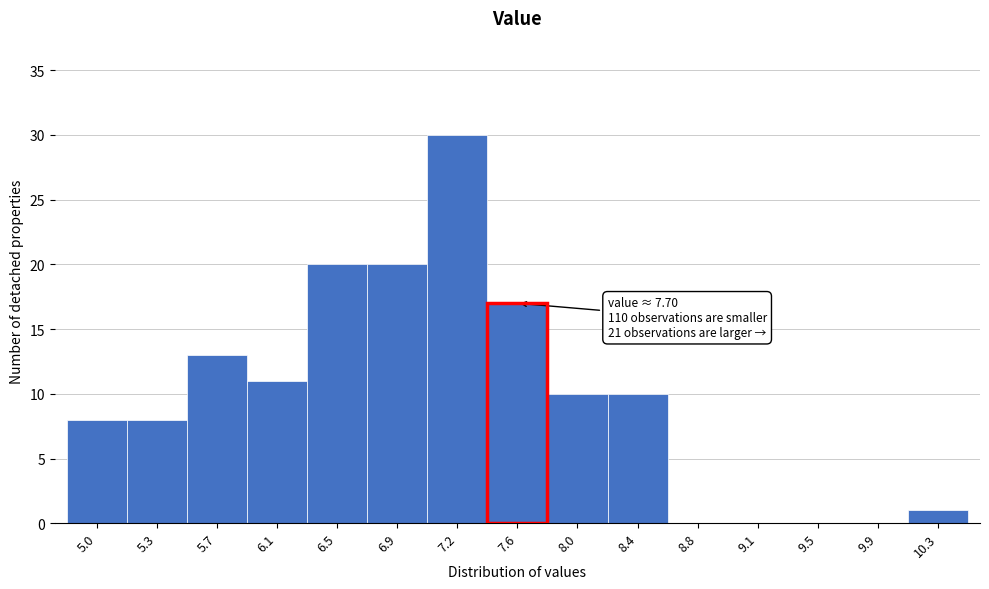

Over which range of the x-axis is the bar tallest?

7.05 to 7.45